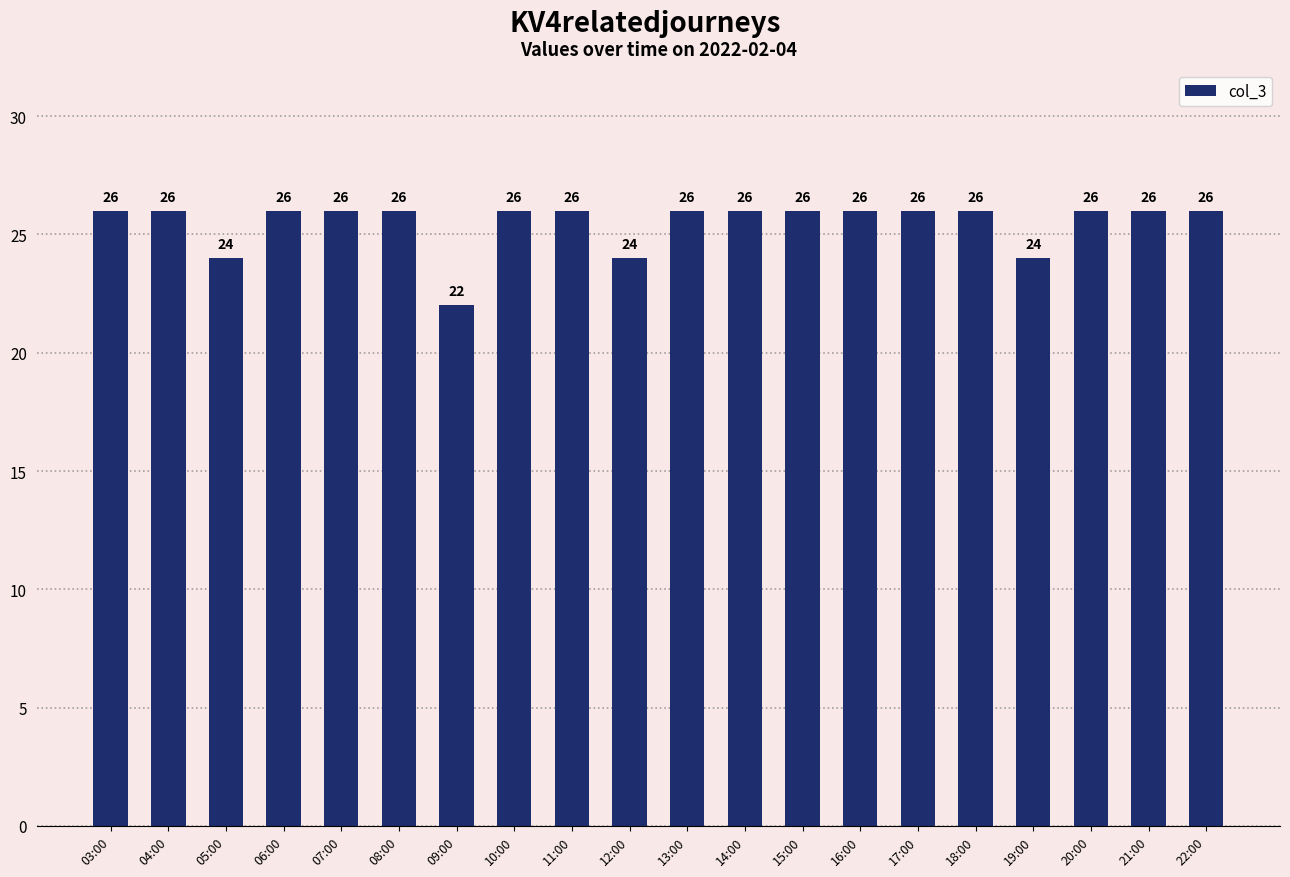

What is the greatest value displayed?

26